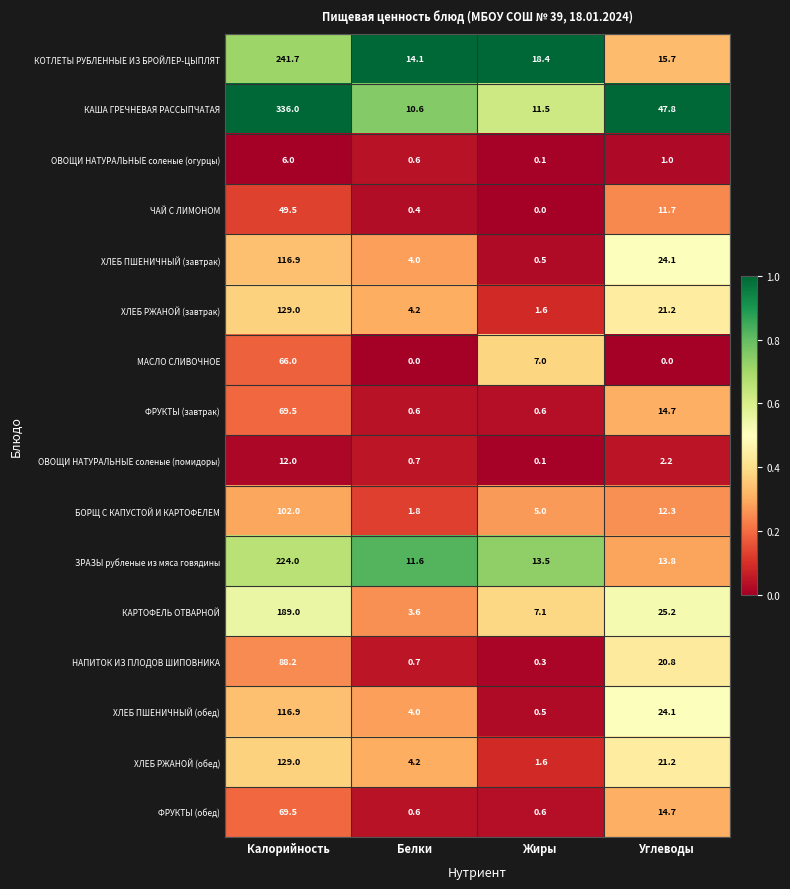

What is the sum of the КАРТОФЕЛЬ ОТВАРНОЙ values at Жиры and Углеводы?

32.3